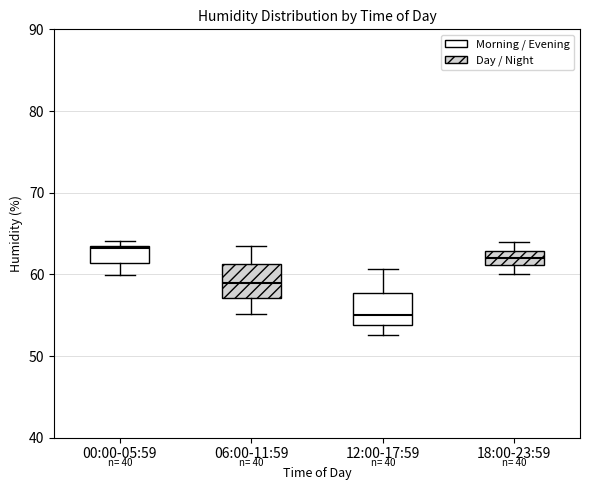

Reading left to right, read every box against the y-axis: the position of its median line, the range the box covers, and the ends of its whiskers. The values are not printed on the chart, so give them approximately, as read against the axis.

00:00-05:59: median 63, box 61 to 64, whiskers 60 to 64 (just above the box's upper edge)
06:00-11:59: median 59, box 57 to 61, whiskers 55 to 64
12:00-17:59: median 55, box 54 to 58, whiskers 53 to 61
18:00-23:59: median 62, box 61 to 63, whiskers 60 to 64